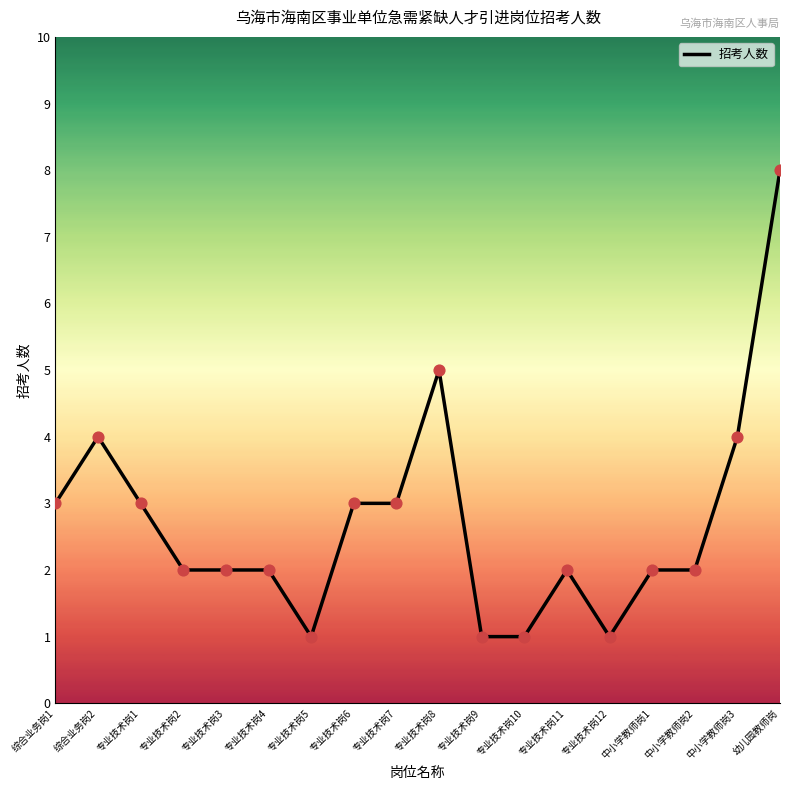

Which has a higher value, 专业技术岗9 or 专业技术岗8?

专业技术岗8